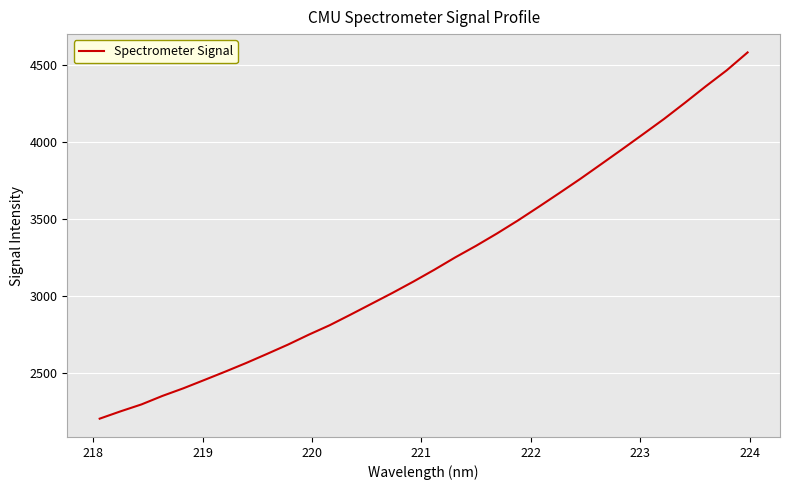

What is the difference between the maximum and minimum values?

2373.3